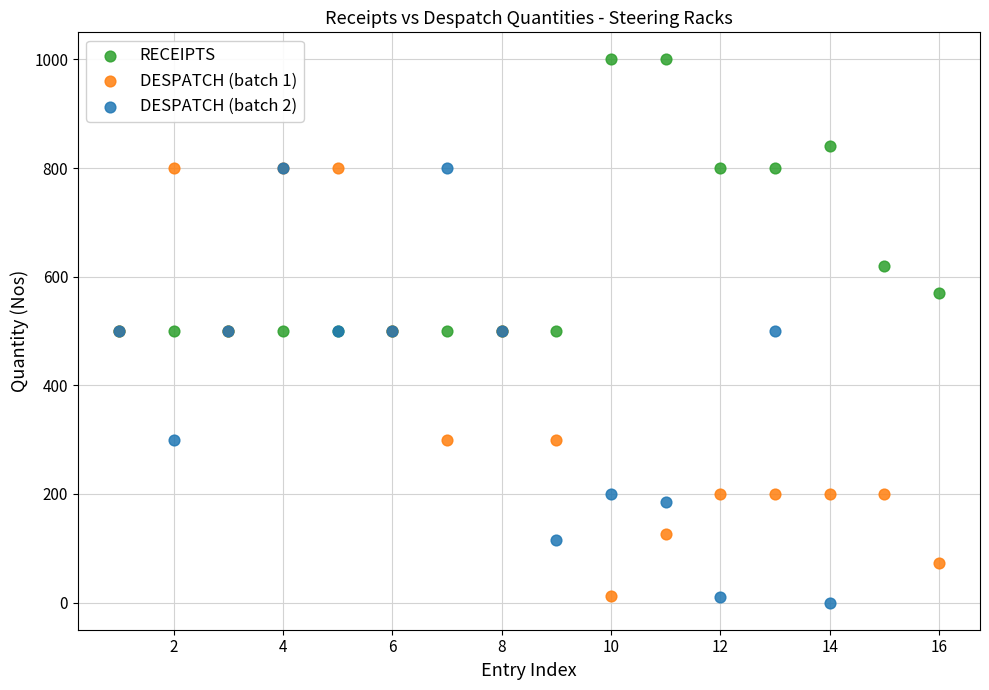

Which series reaches the maximum Y coordinate?

RECEIPTS